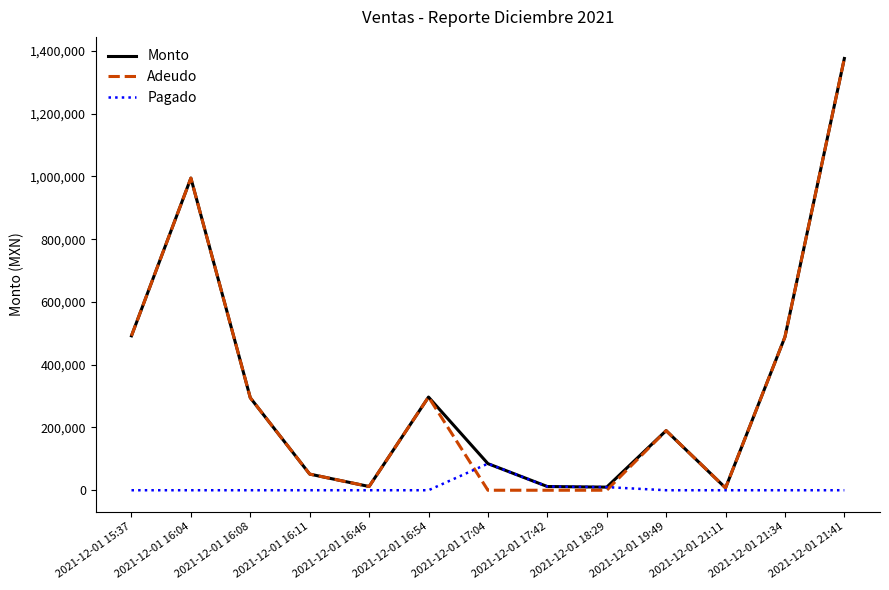

At which category does Monto reach its first local valley?

2021-12-01 16:46